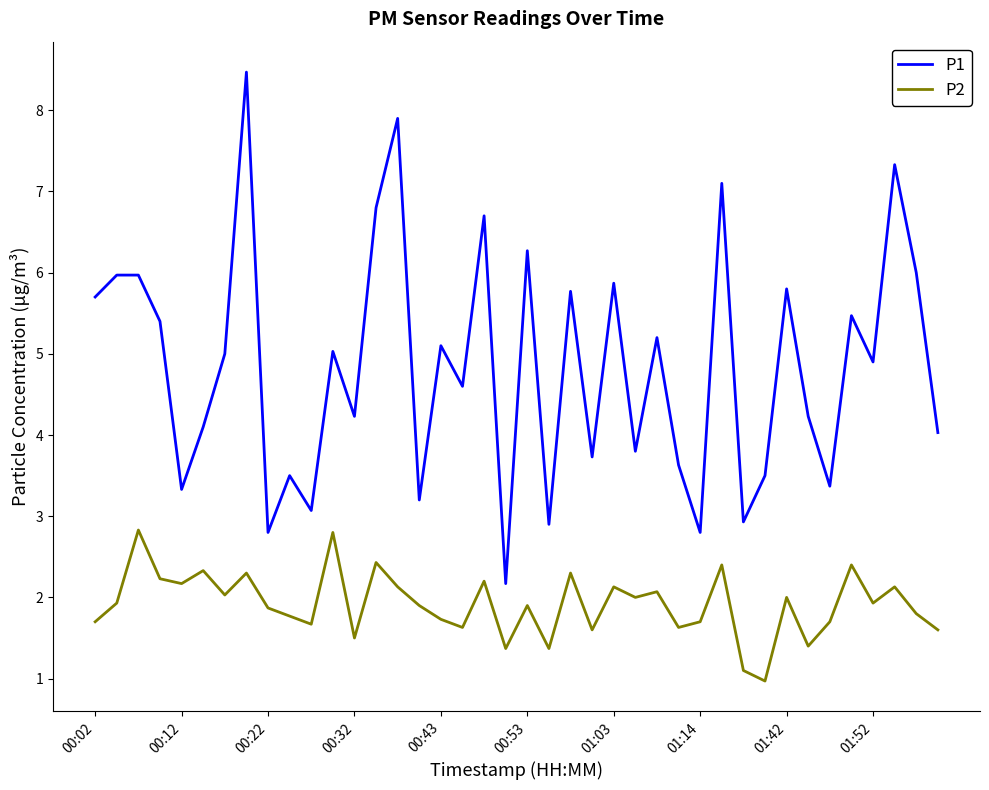

Which series has the largest total across all categories?

P1